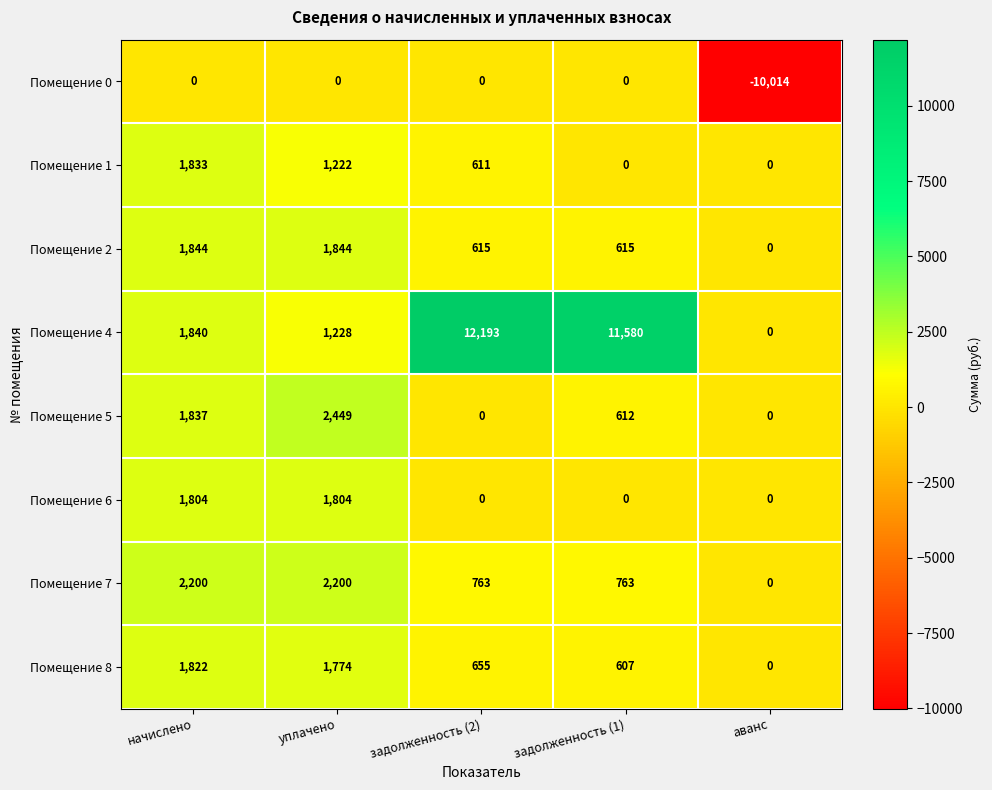

What is the maximum value shown in the chart?

12193